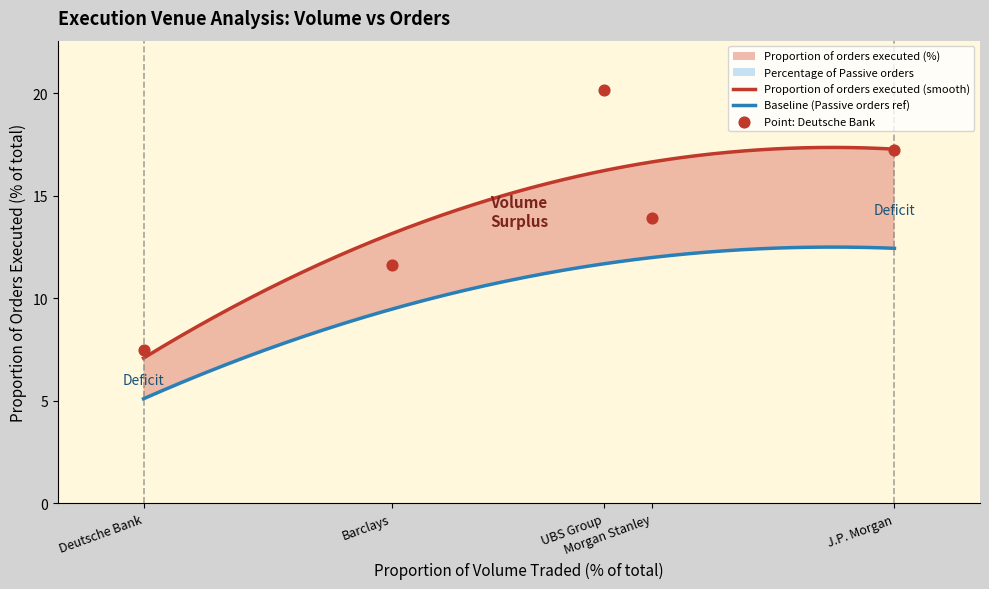

Which series has the widest spread of Y values?

Proportion of orders executed (%)